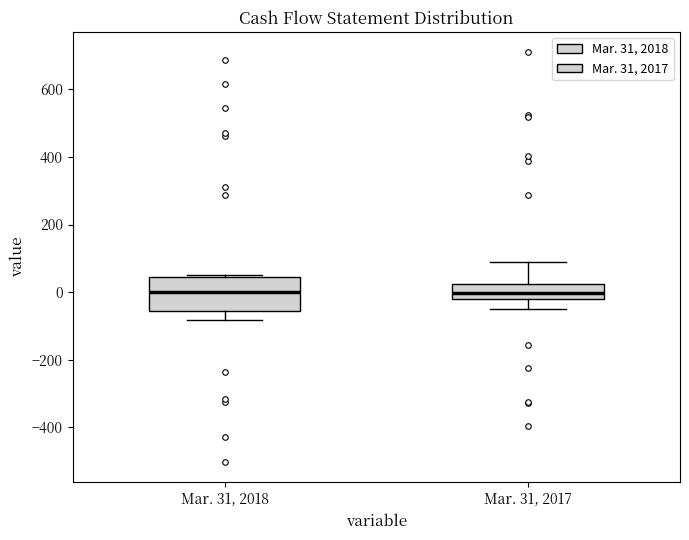

Where is the lower edge of the box for Mar. 31, 2018 on the y-axis? The values are not printed on the chart, so give them approximately, as read against the axis.

-60